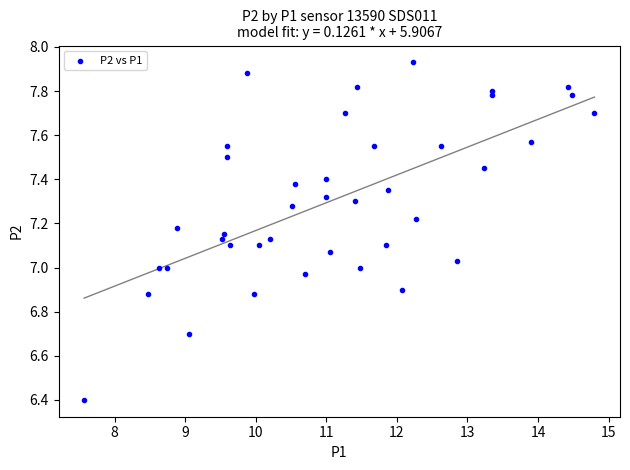

What is the range of Y values (max minus min)?

1.5